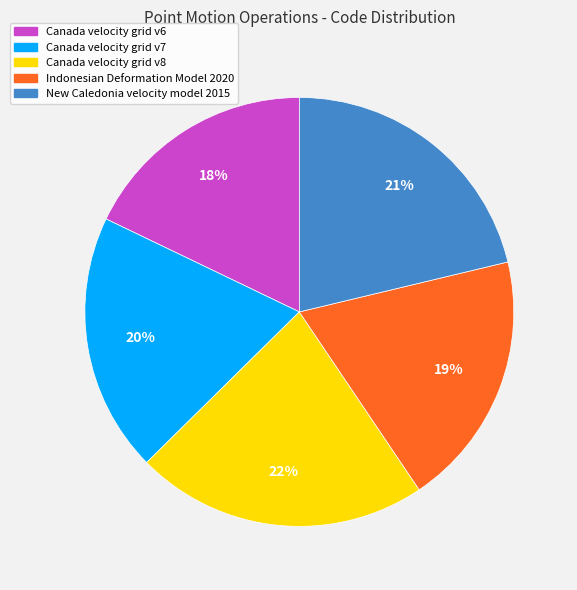

Approximately how many times larger is the value at Canada velocity grid v7 compared to Canada velocity grid v6?

1.1